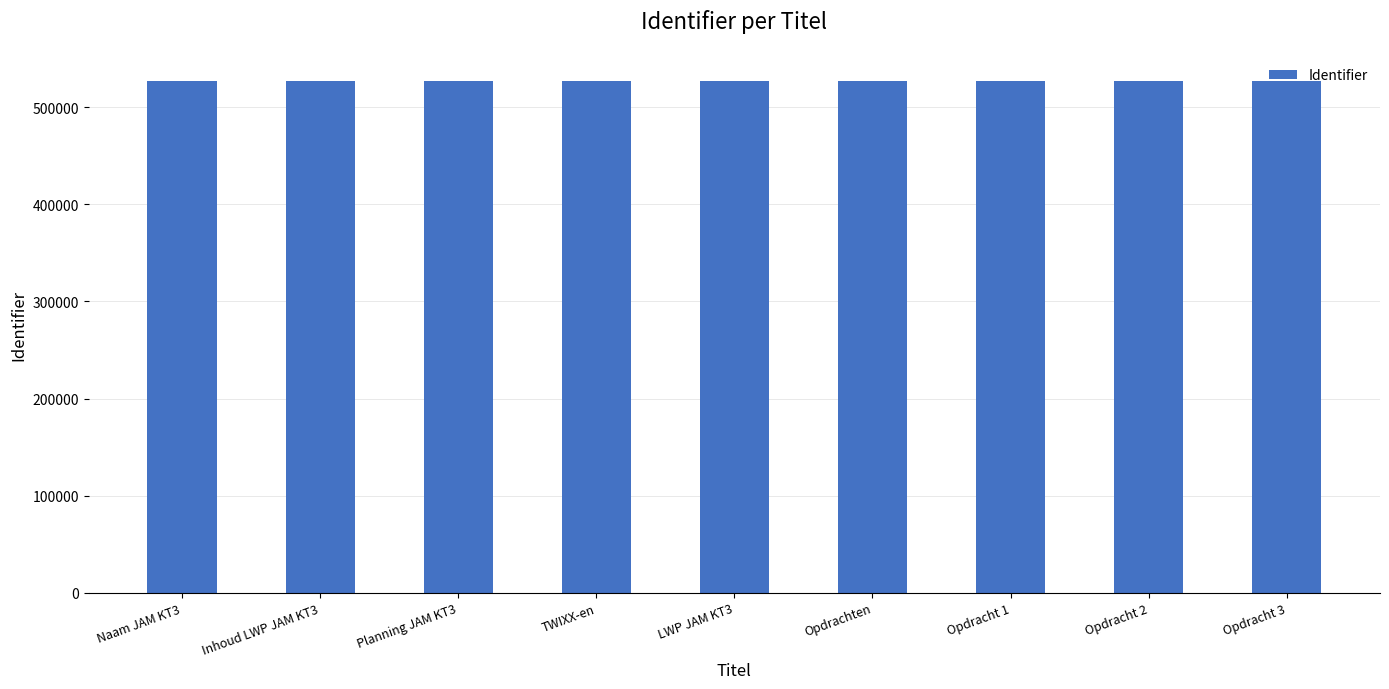

Does the chart contain any negative values?

No